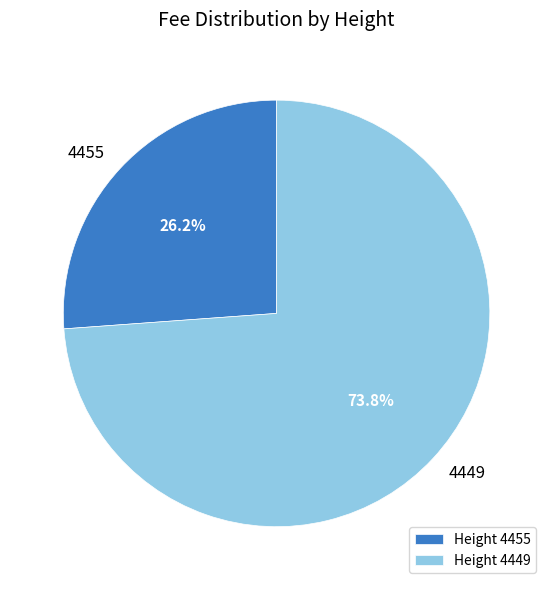

To the nearest percent, what percentage of the pie is 4455?

26%